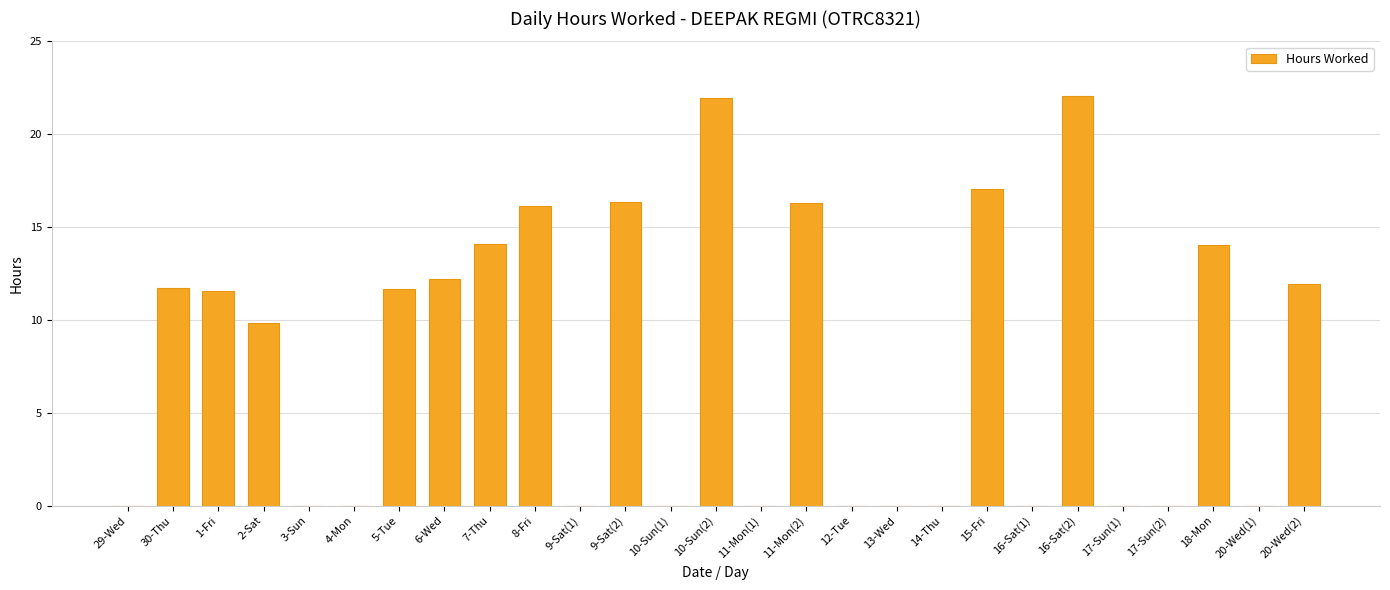

What is the maximum value shown in the chart?

22.0